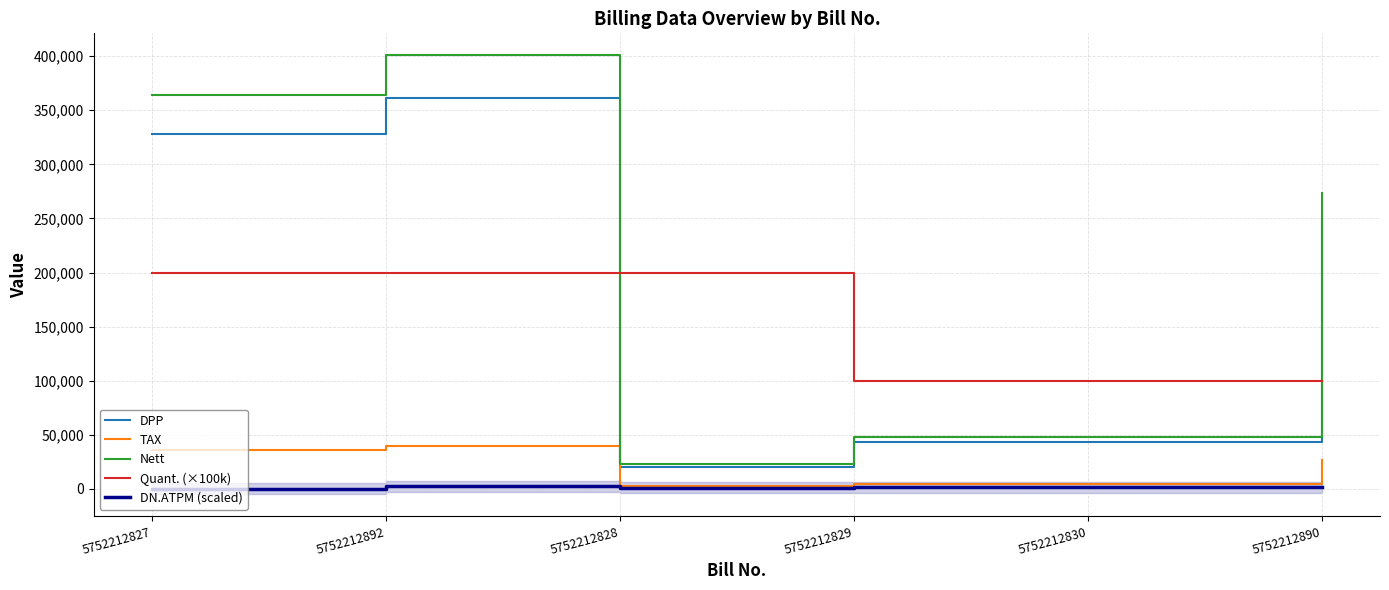

The Quant. (×100k) series shows 78170.6 at 5752212828. True or false?

False